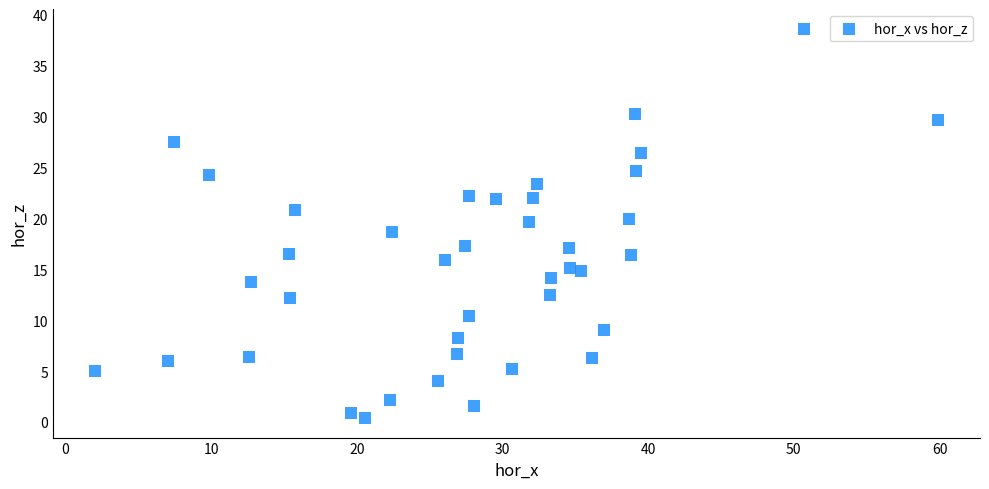

What is the range of X values (max minus min)?

57.8